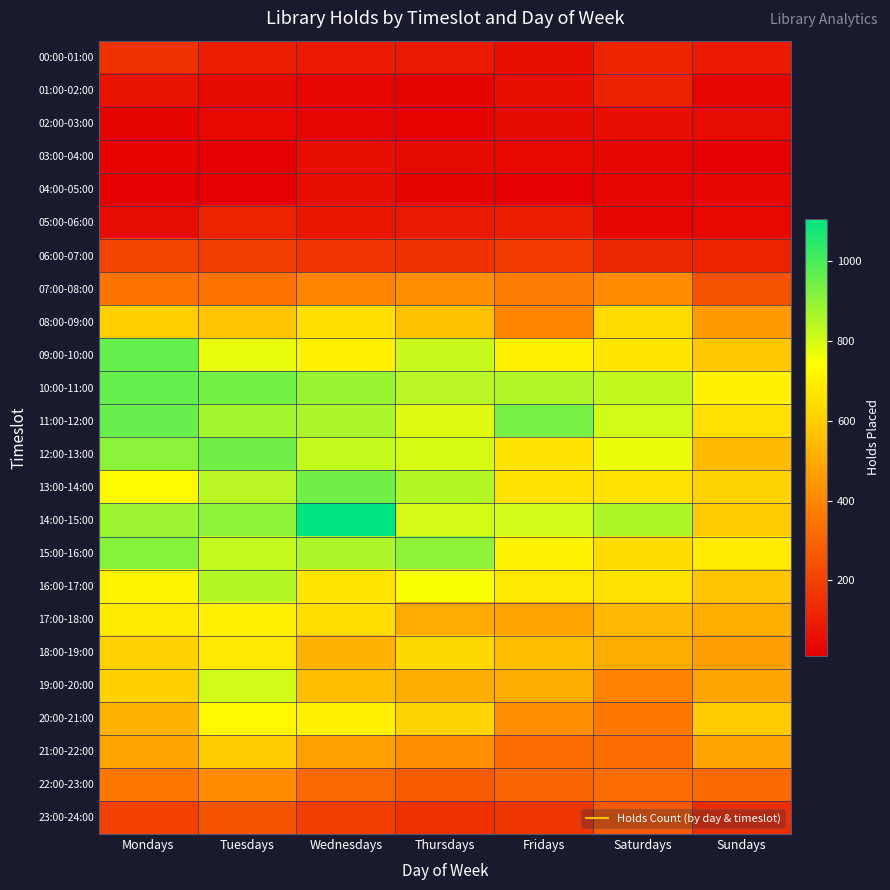

Rank the series by their maximum value, from lowest to highest.

02:00-03:00, 04:00-05:00, 03:00-04:00, 01:00-02:00, 05:00-06:00, 00:00-01:00, 06:00-07:00, 23:00-24:00, 22:00-23:00, 07:00-08:00, 21:00-22:00, 08:00-09:00, 18:00-19:00, 17:00-18:00, 20:00-21:00, 19:00-20:00, 16:00-17:00, 15:00-16:00, 13:00-14:00, 12:00-13:00, 11:00-12:00, 09:00-10:00, 10:00-11:00, 14:00-15:00